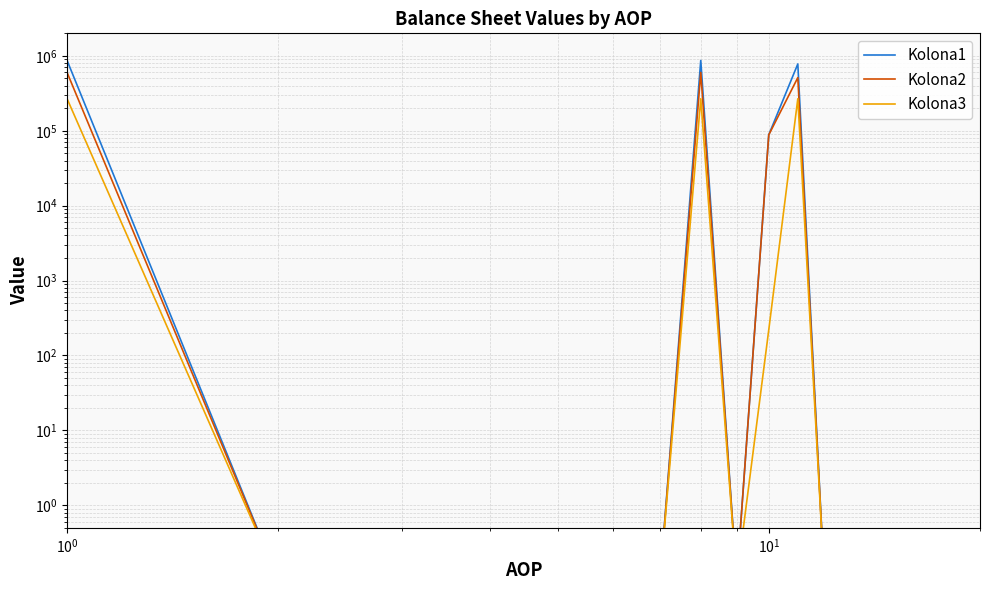

What are all the series names shown in the legend?

Kolona1, Kolona2, Kolona3